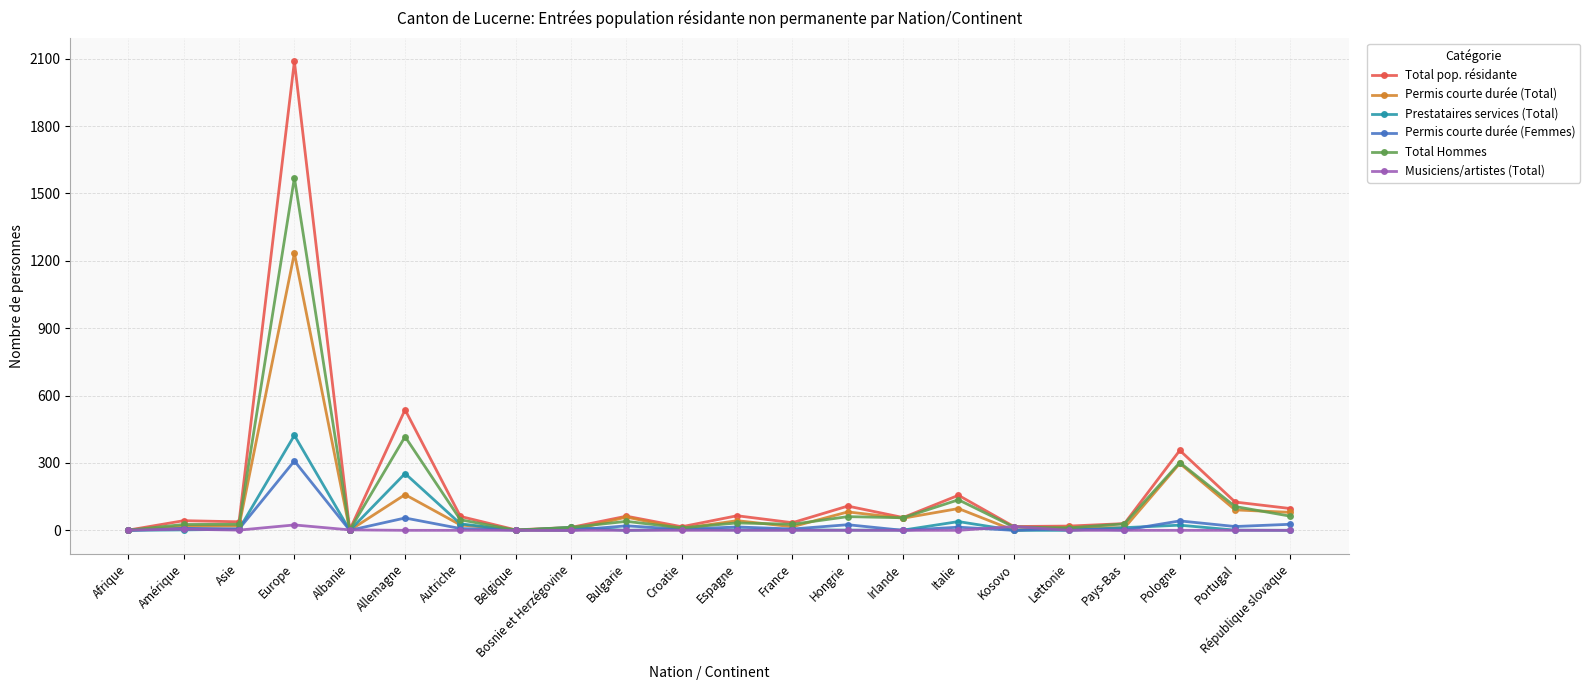

Count the number of data series in this chart.

6